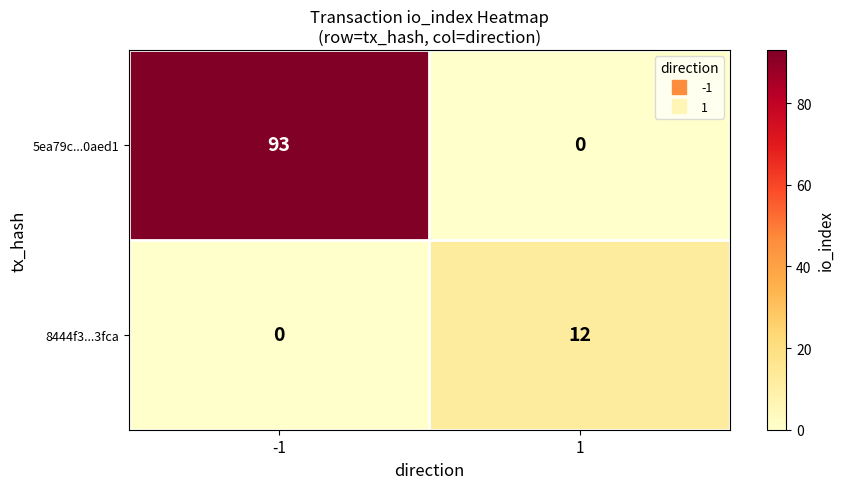

How many data points does each series have?

2